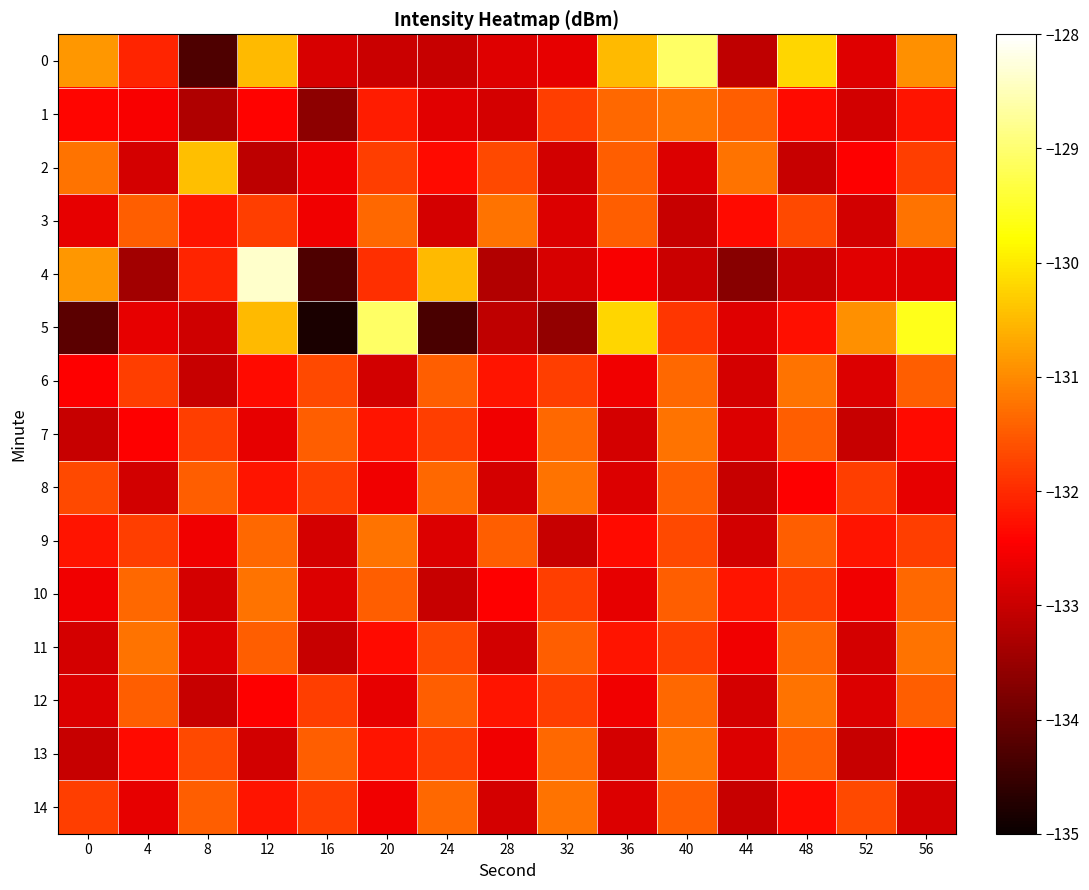

At 4, list the series in order from largest to smallest.

11, 10, 3, 12, 6, 9, 0, 13, 7, 1, 14, 5, 2, 8, 4